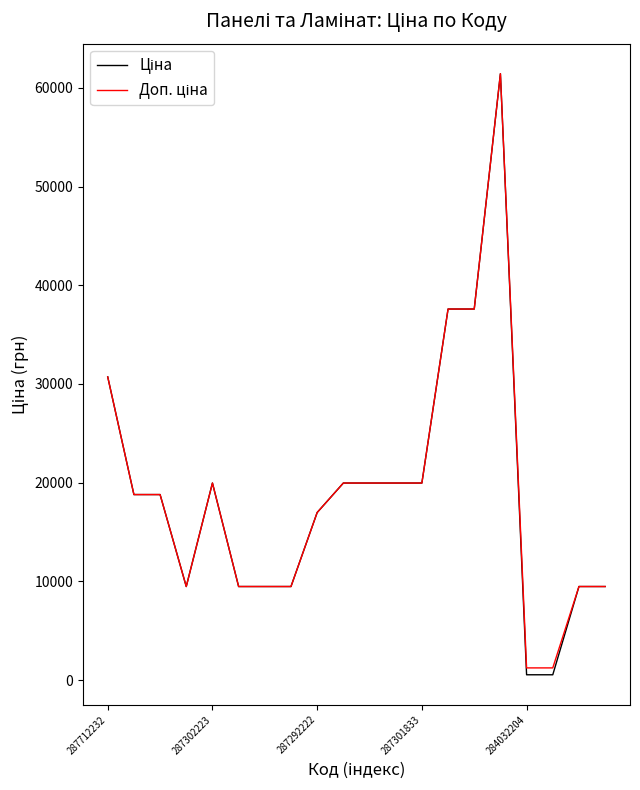

How many lines are shown in the chart?

2